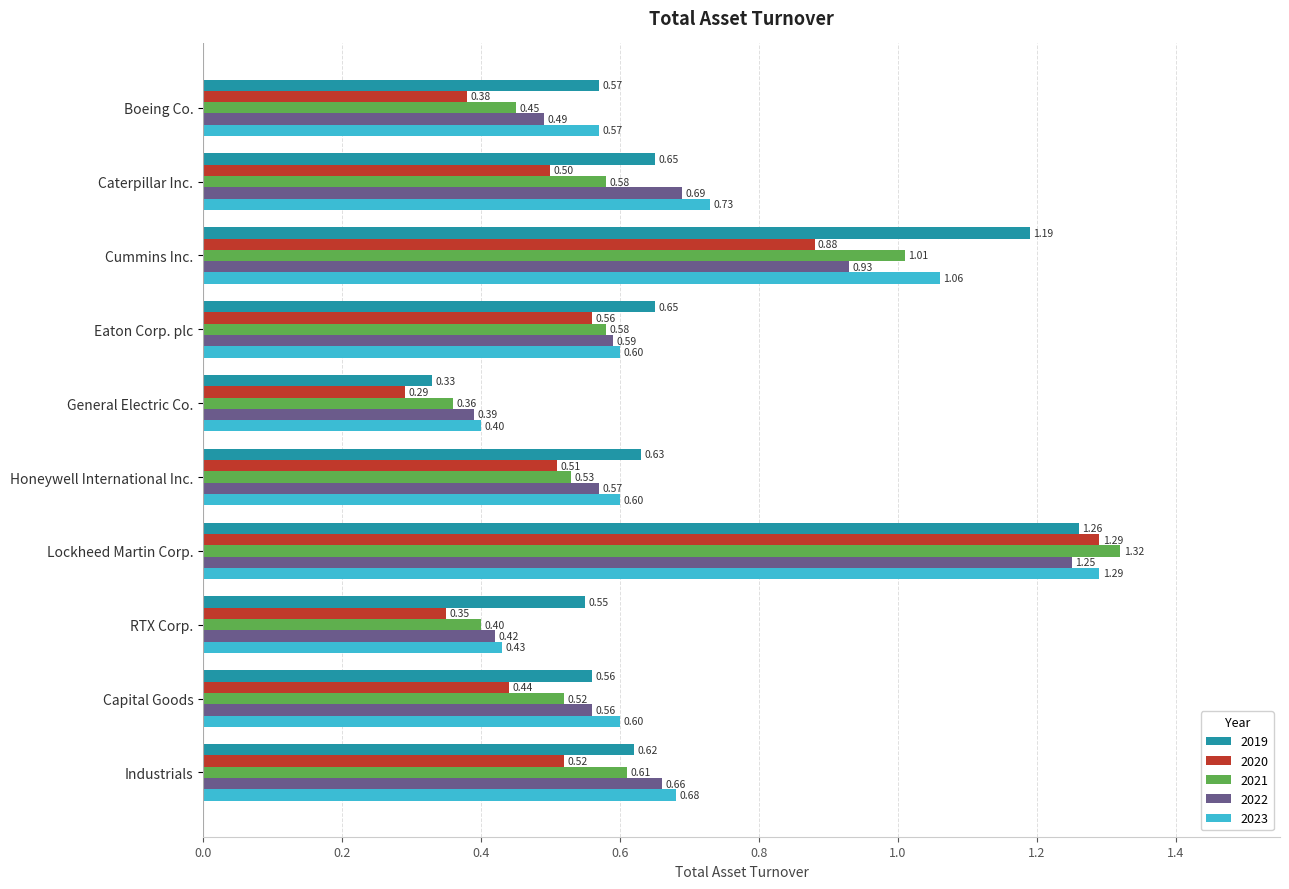

How many categories are shown in the chart?

10